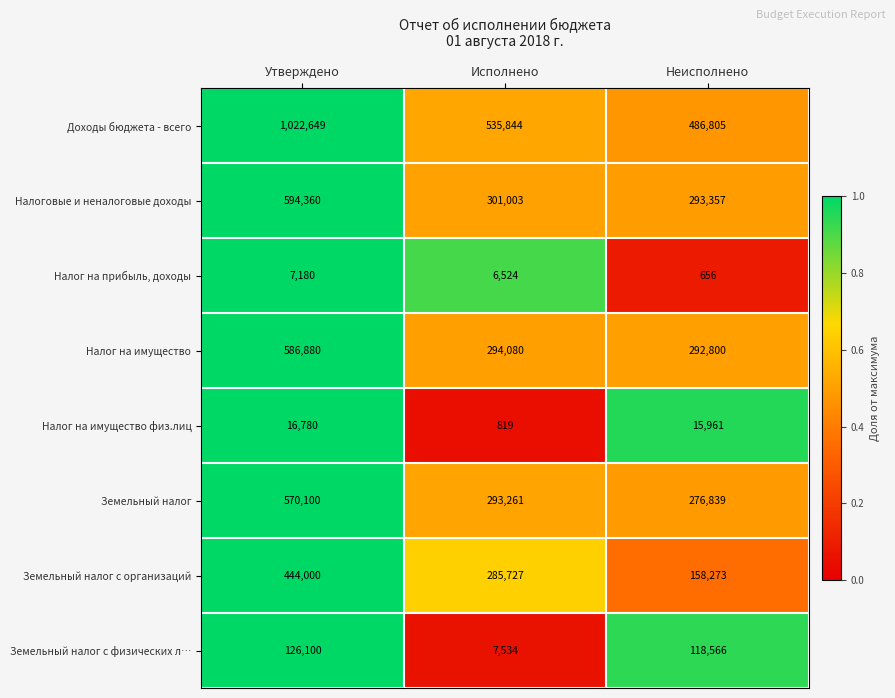

Reading right to left, what are all the values shown in this chart?

Доходы бюджета - всего: Неисполнено=486805	Исполнено=535844	Утверждено=1022649
Налоговые и неналоговые доходы: Неисполнено=293357	Исполнено=301003	Утверждено=594360
Налог на прибыль, доходы: Неисполнено=656	Исполнено=6524	Утверждено=7180
Налог на имущество: Неисполнено=292800	Исполнено=294080	Утверждено=586880
Налог на имущество физ.лиц: Неисполнено=15961	Исполнено=819	Утверждено=16780
Земельный налог: Неисполнено=276839	Исполнено=293261	Утверждено=570100
Земельный налог с организаций: Неисполнено=158273	Исполнено=285727	Утверждено=444000
Земельный налог с физических л…: Неисполнено=118566	Исполнено=7534	Утверждено=126100